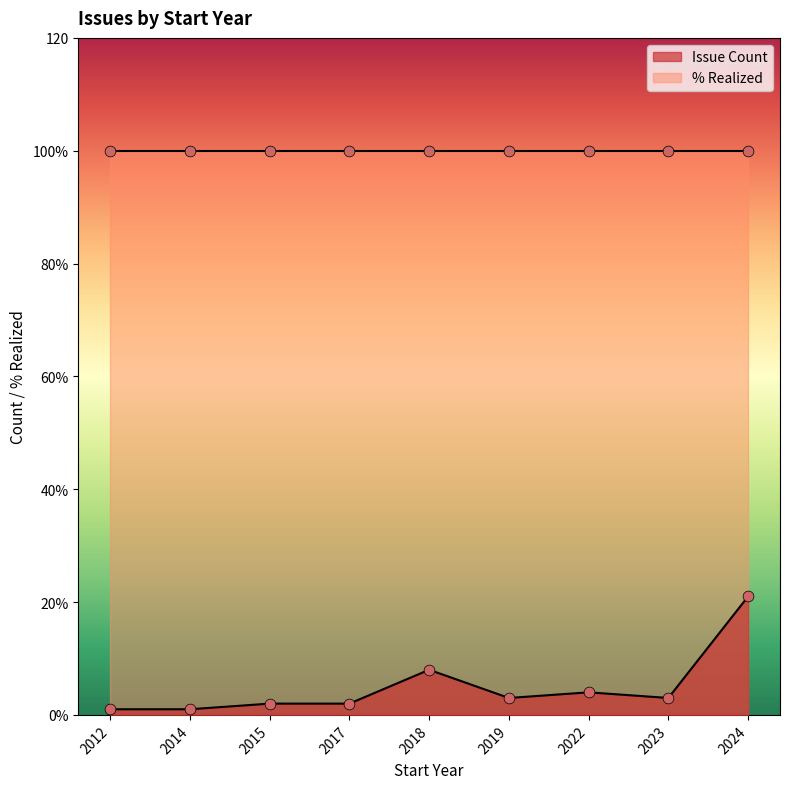

Which series reaches the maximum Y coordinate?

% Realized